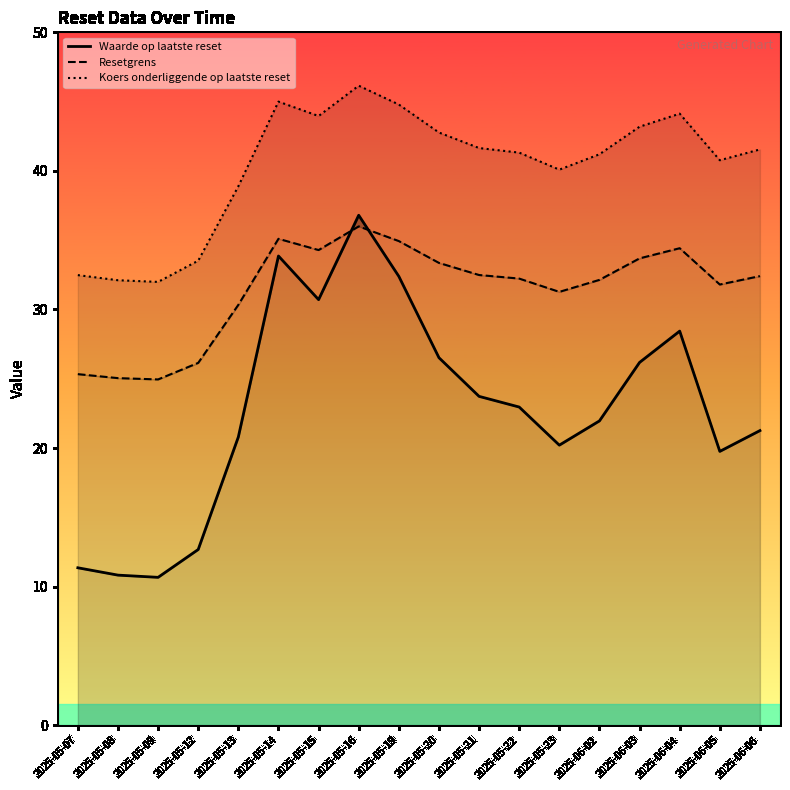

Which series has the largest range (max minus min)?

Waarde op laatste reset